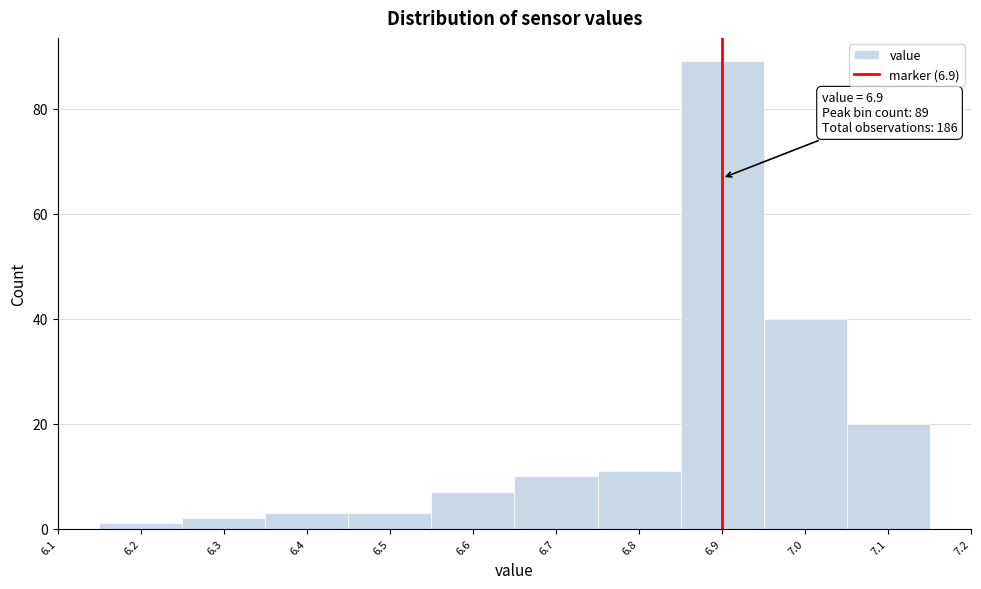

Which range on the x-axis has the tallest bar?

6.85 to 6.95